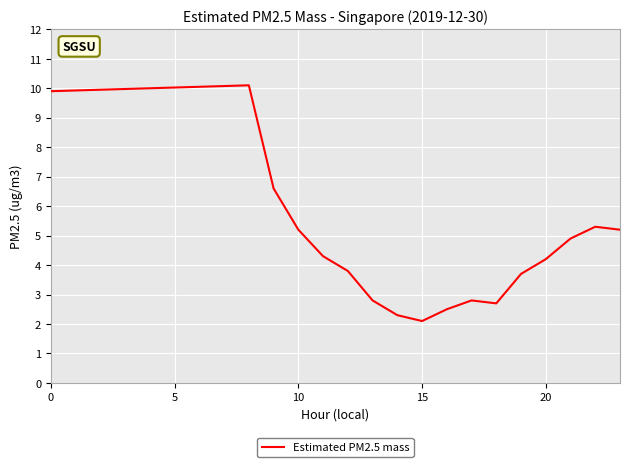

What is the minimum value shown in the chart?

2.1